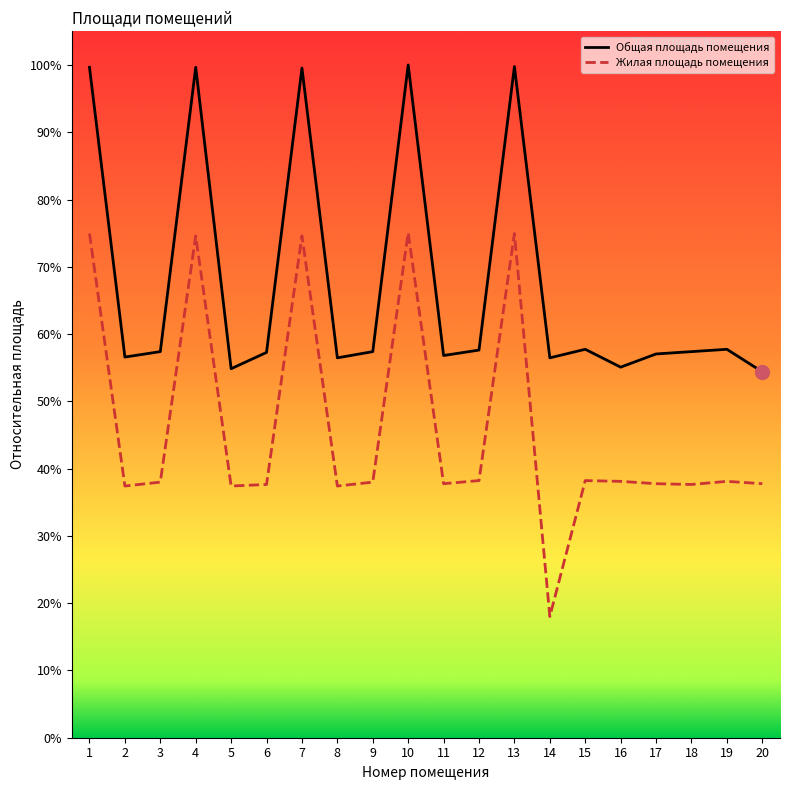

List the series in order of their overall mean, lowest first.

Жилая площадь помещения, Общая площадь помещения